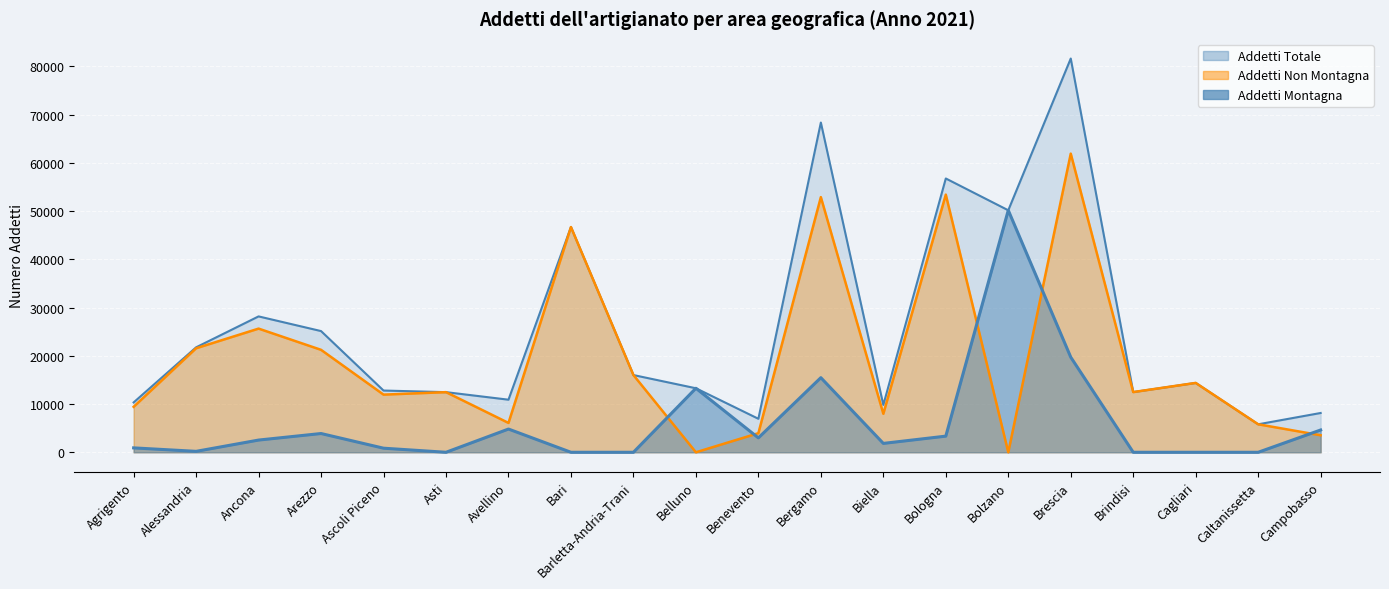

Which series changed the most between Barletta-Andria-Trani and Cagliari?

Addetti Totale